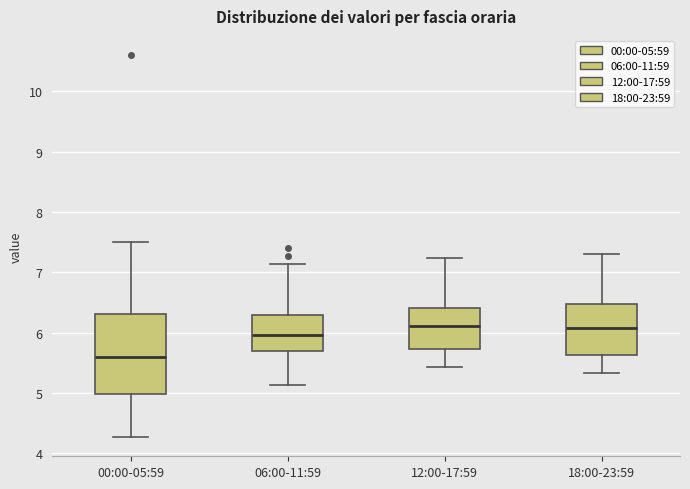

Reading left to right, read every box against the y-axis: the position of its median line, the range the box covers, and the ends of its whiskers. The values are not printed on the chart, so give them approximately, as read against the axis.

00:00-05:59: median 5.6, box 5.0 to 6.3, whiskers 4.3 to 7.5
06:00-11:59: median 6.0, box 5.7 to 6.3, whiskers 5.1 to 7.1
12:00-17:59: median 6.1, box 5.7 to 6.4, whiskers 5.4 to 7.2
18:00-23:59: median 6.1, box 5.6 to 6.5, whiskers 5.3 to 7.3